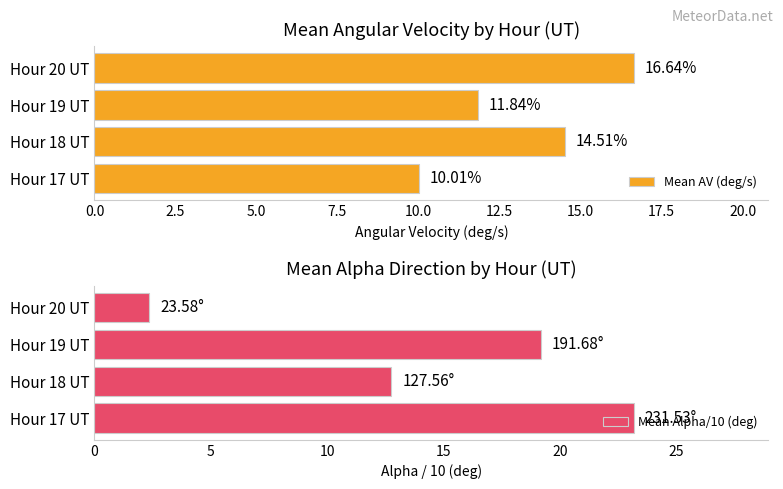

What is the sum of the Mean AV (deg/s) values at Hour 17 UT and Hour 18 UT?

24.5